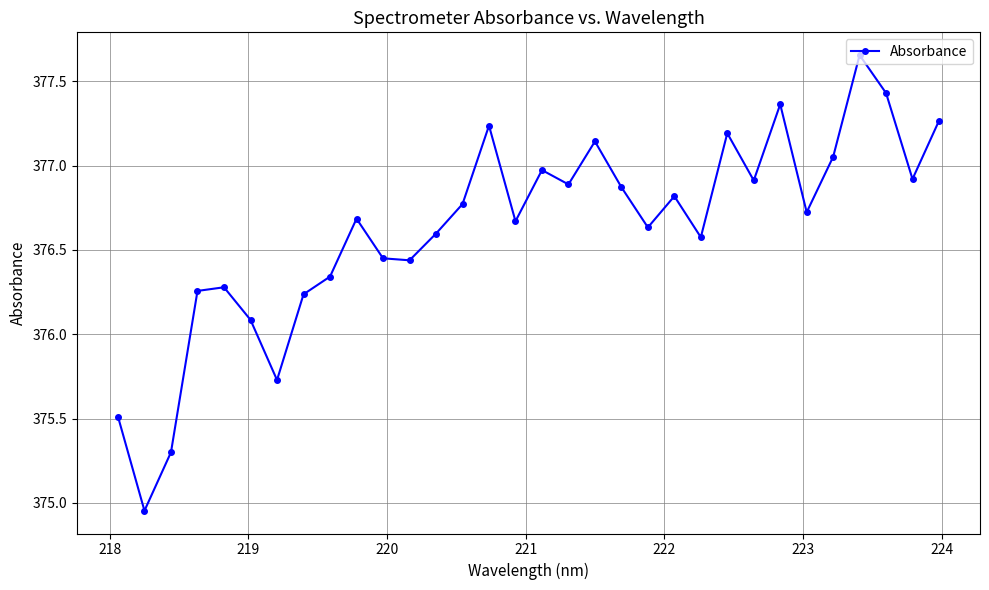

Does the chart have visible grid lines?

Yes